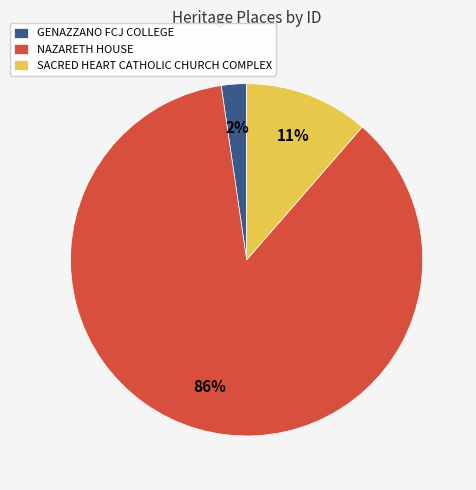

Do NAZARETH HOUSE and GENAZZANO FCJ COLLEGE together represent more than half of the pie?

Yes